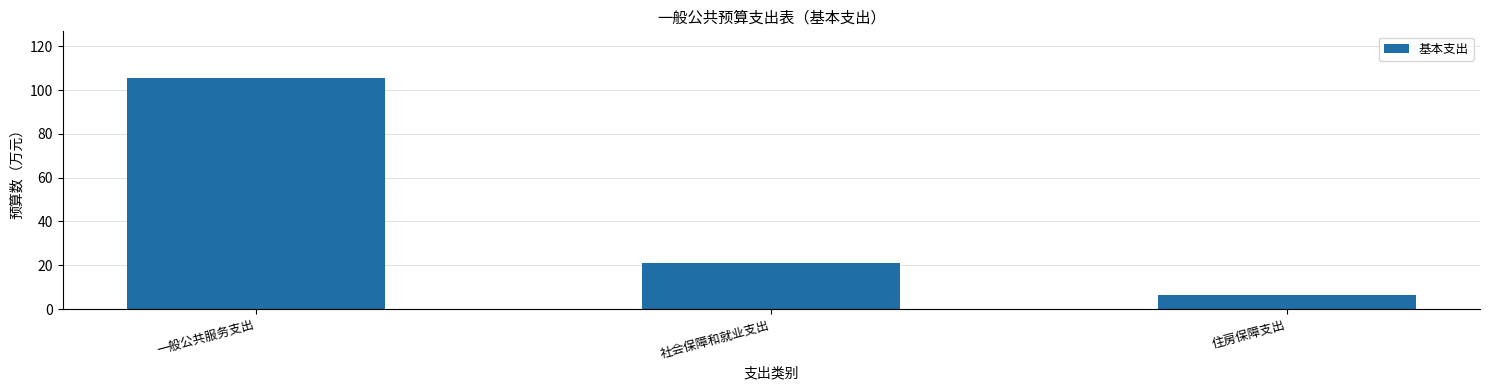

At which label is the value closest to 56?

社会保障和就业支出